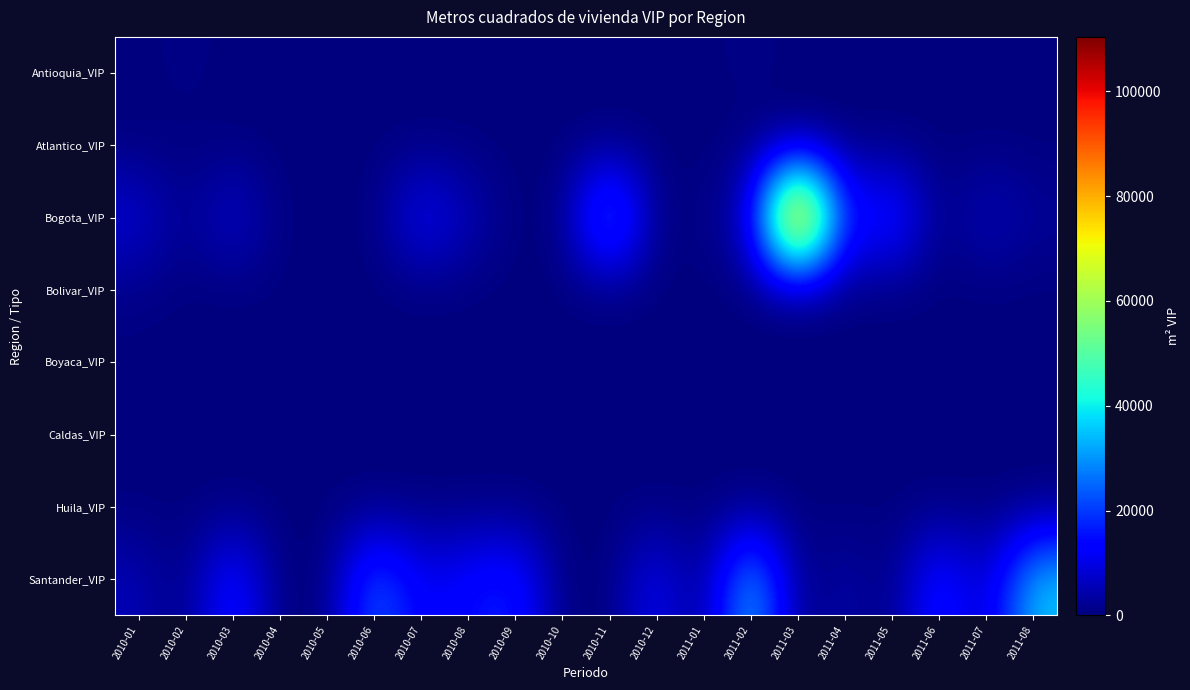

At 2010-07, list the series in order from smallest to largest.

Antioquia_VIP, Atlantico_VIP, Bolivar_VIP, Boyaca_VIP, Caldas_VIP, Huila_VIP, Santander_VIP, Bogota_VIP